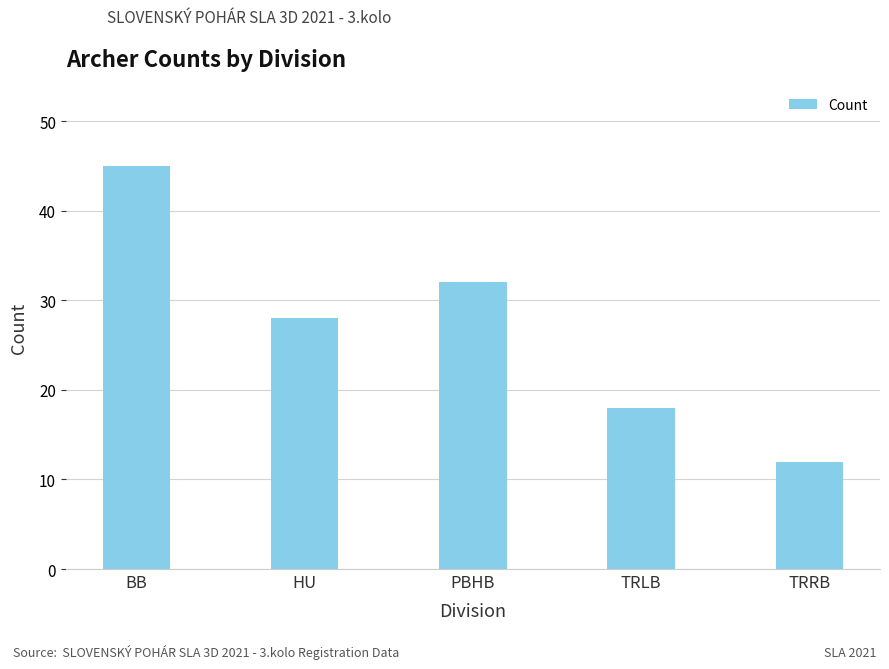

List the labels in order of value, largest first.

BB, PBHB, HU, TRLB, TRRB